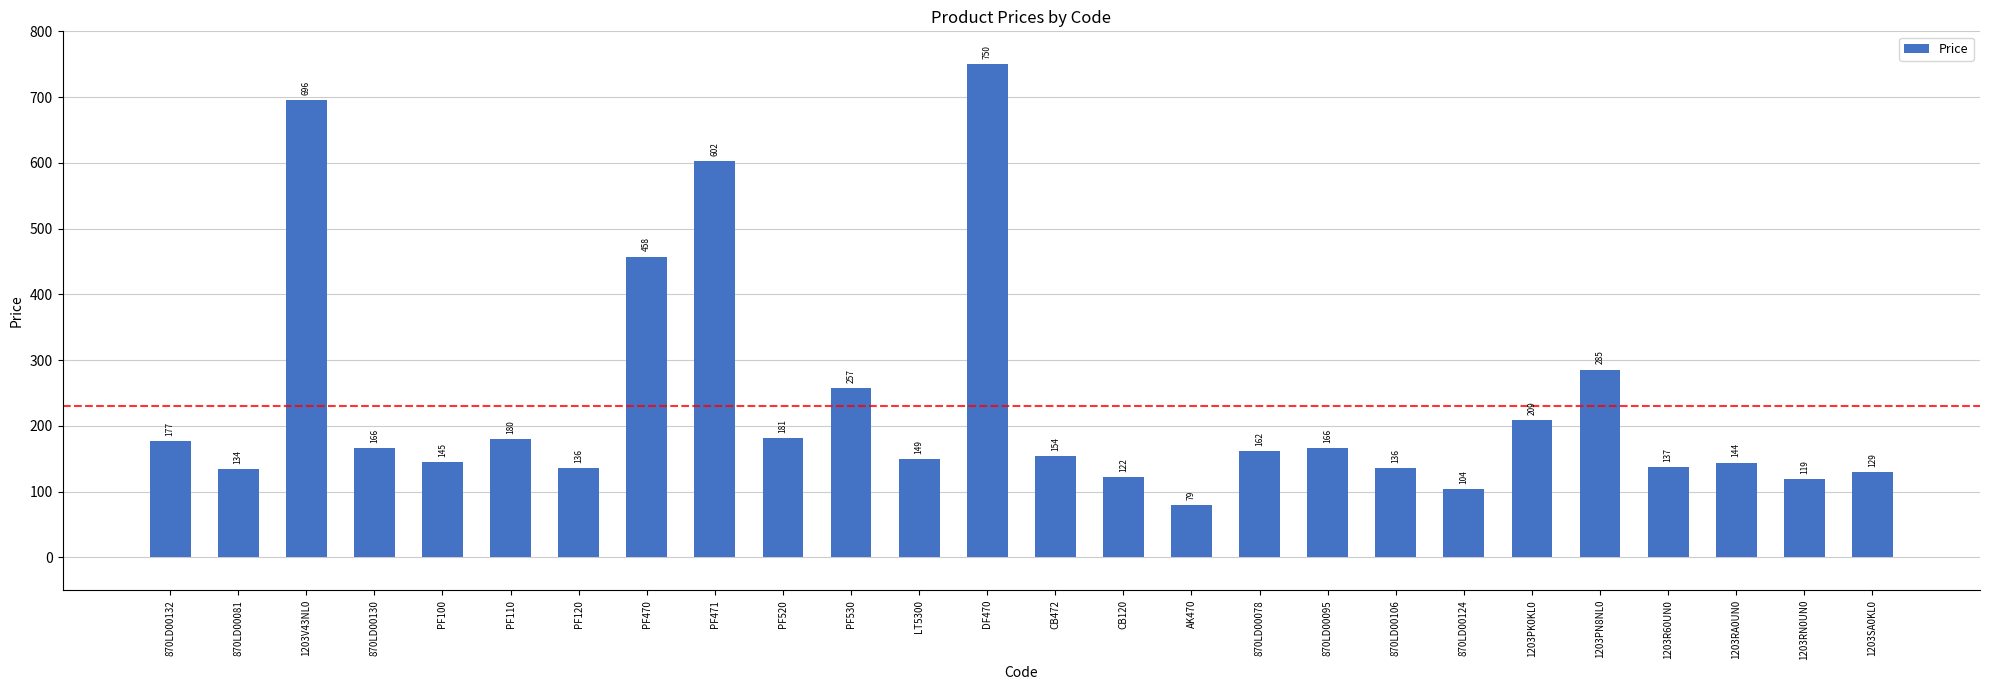

What position from the left is CB120?

15